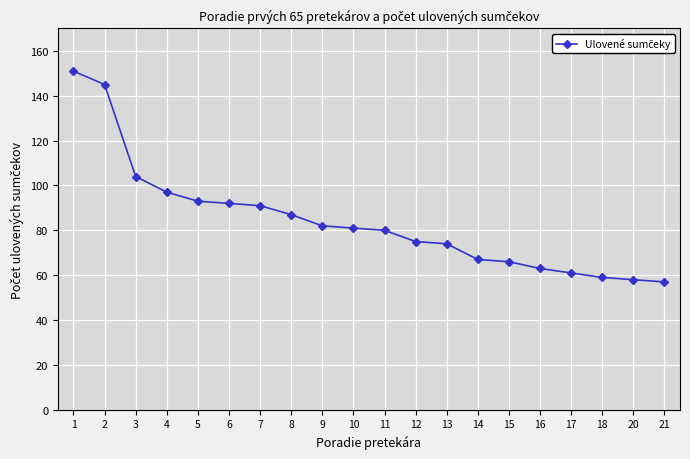

Is it true that the value at 16 is 29?

False